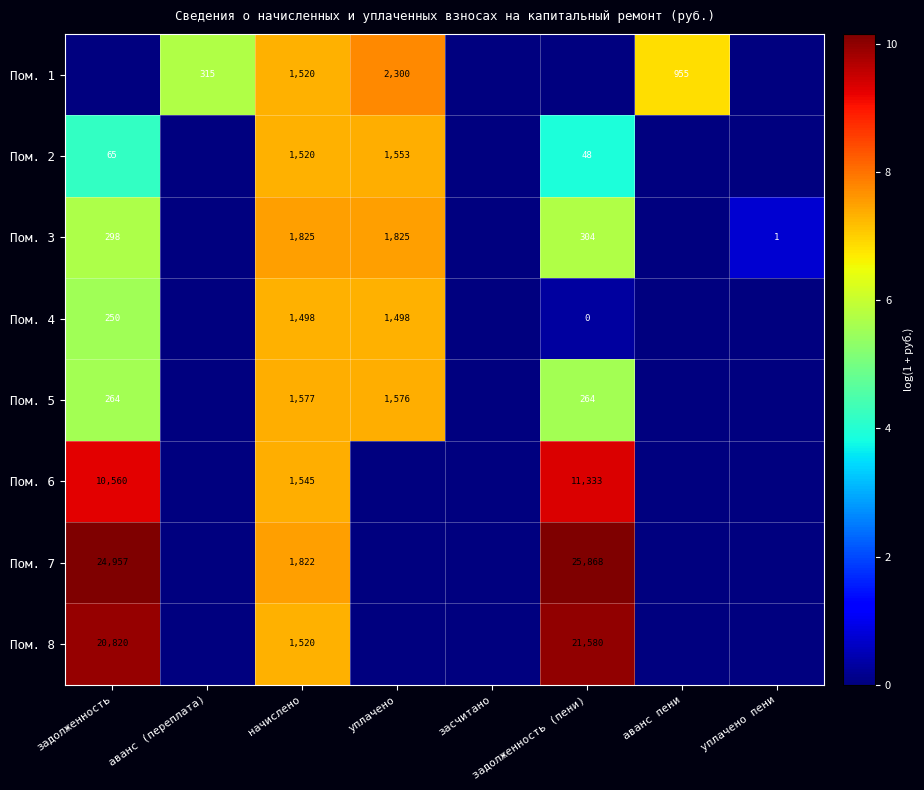

True or false: Пом. 7 has a value of 25868 at задолженность (пени).

True